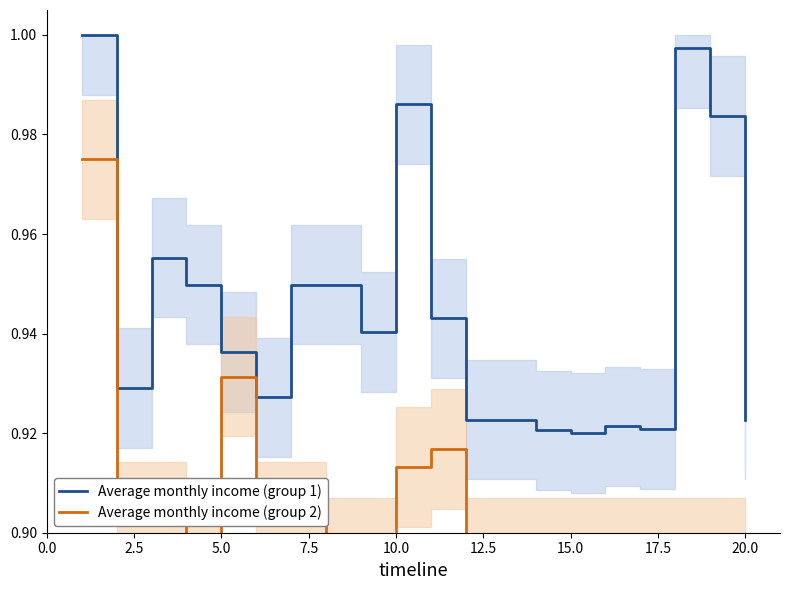

List the series in order of their overall mean, highest first.

Average monthly income (group 1), Average monthly income (group 2)